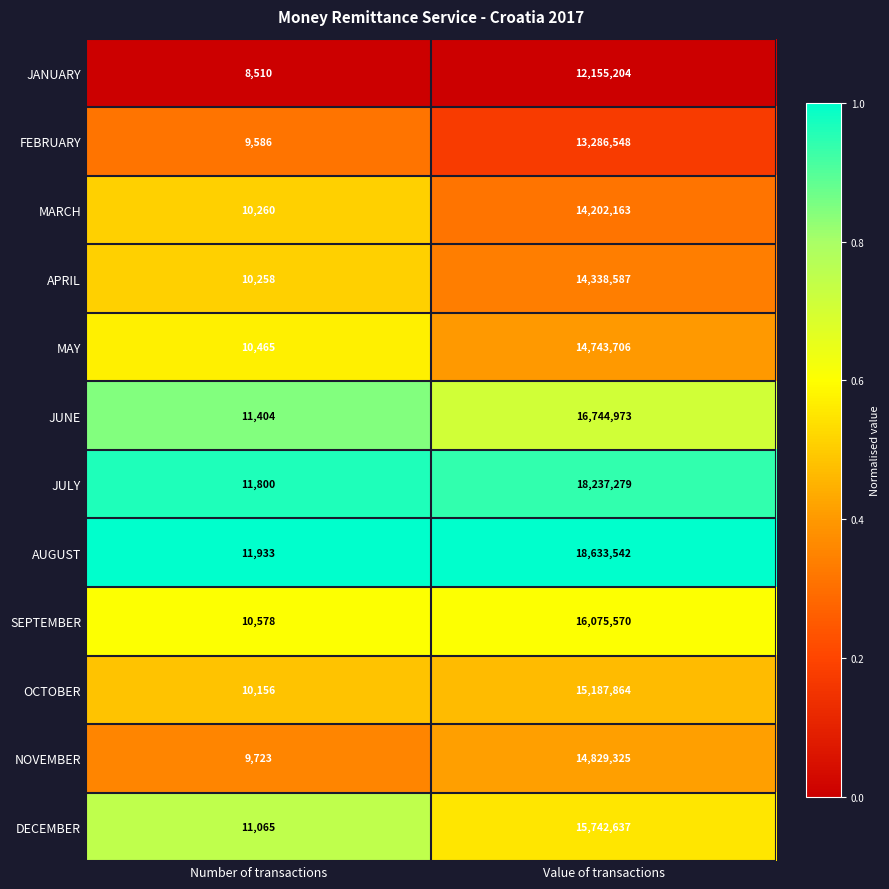

What is the total value across all series at Number of transactions?

125738